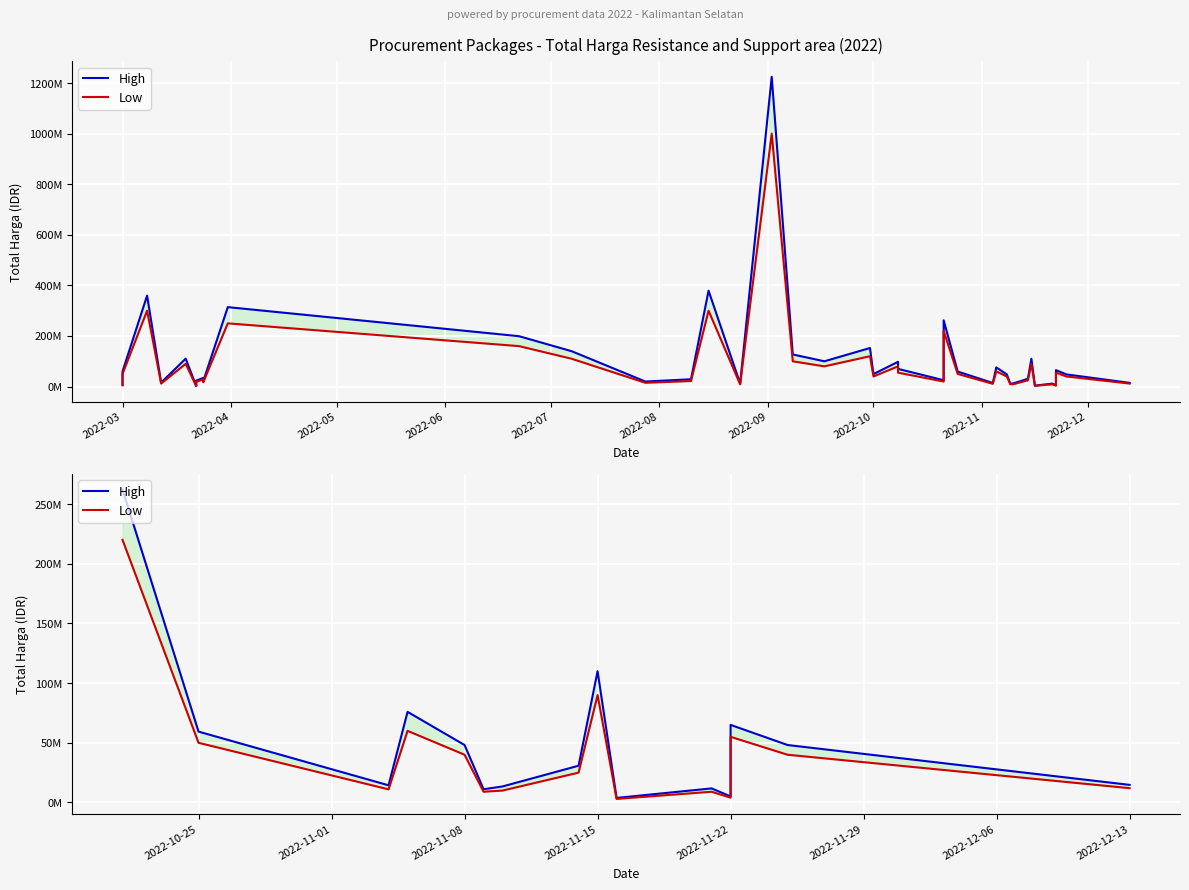

List the series in order of their peak value, highest first.

High, Low